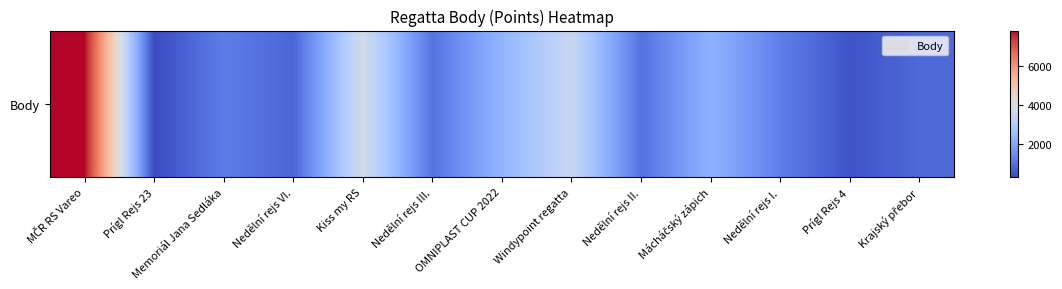

What is the smallest value displayed?

305